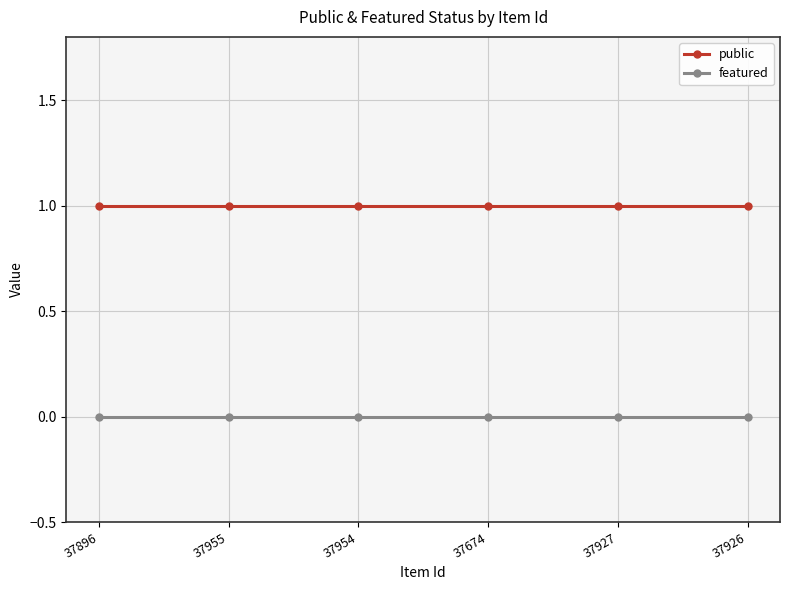

True or false: featured and public cross at least once.

False